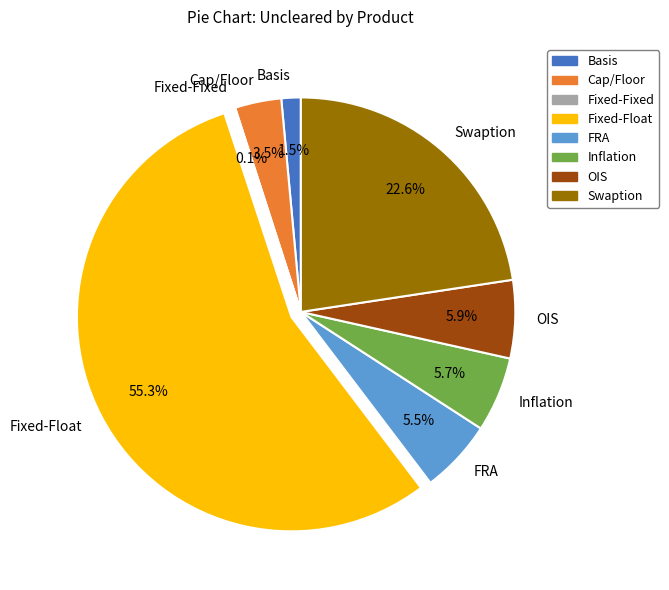

Which slice is the largest?

Fixed-Float